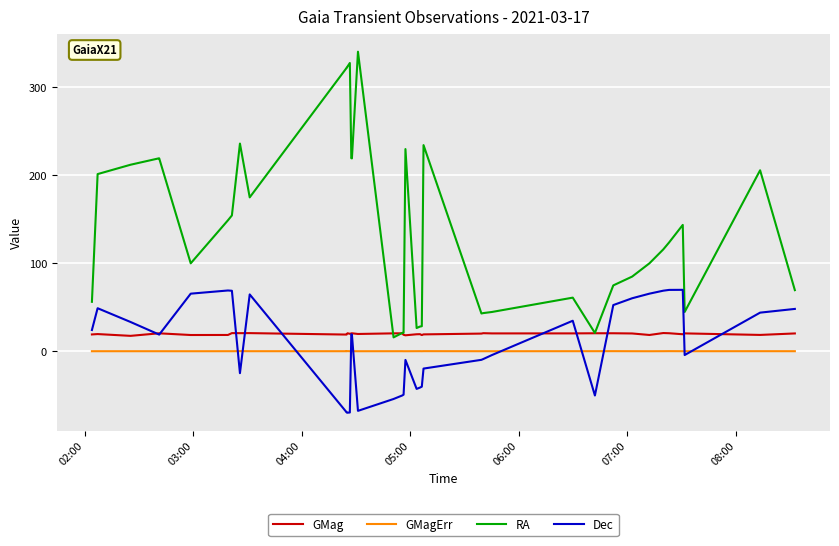

How many lines are shown in the chart?

4